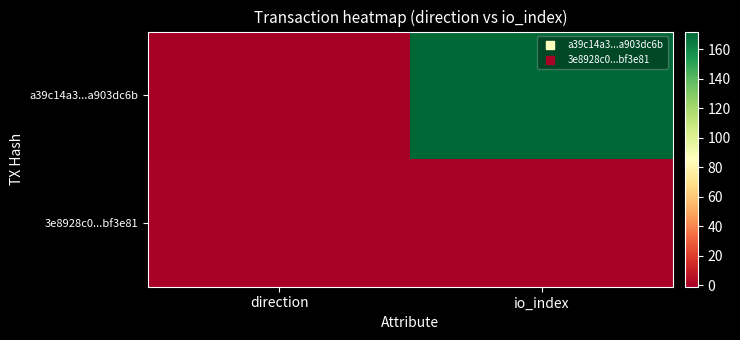

At direction, list the series in order from largest to smallest.

3e8928c0...bf3e81, a39c14a3...a903dc6b